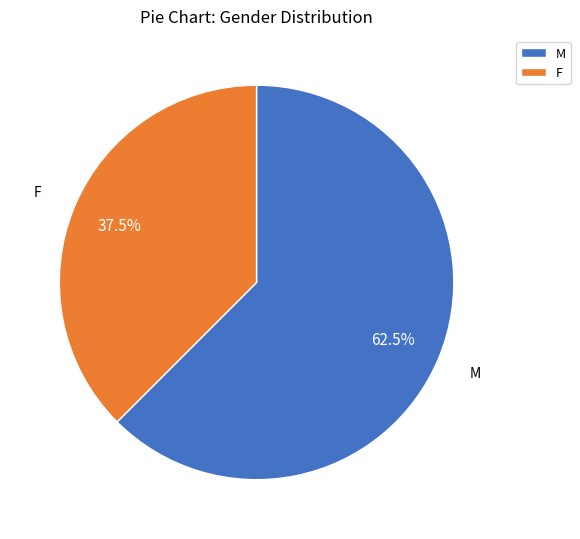

How many segments does this pie chart have?

2